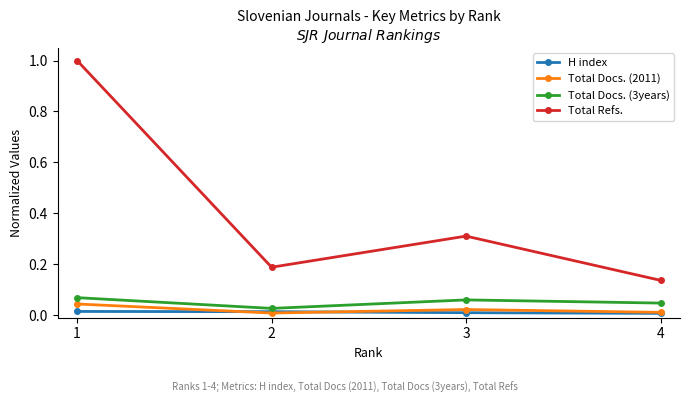

True or false: H index and Total Docs. (3years) cross at least once.

False